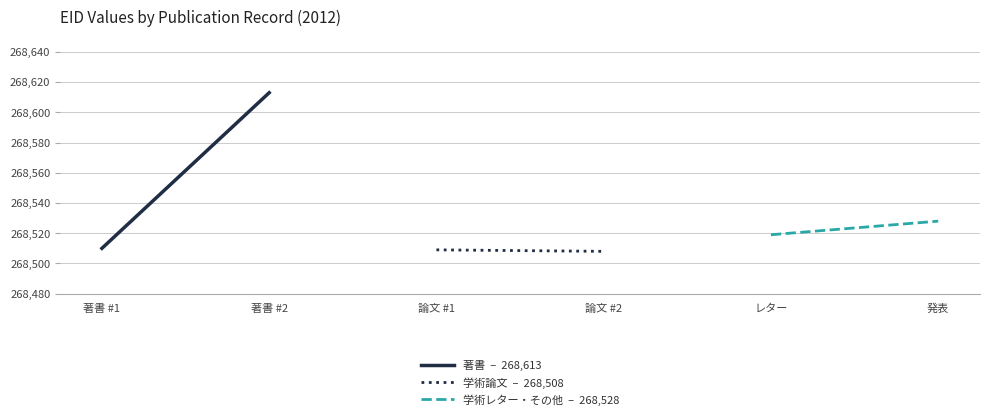

Is this an area chart (filled region under the line)?

No